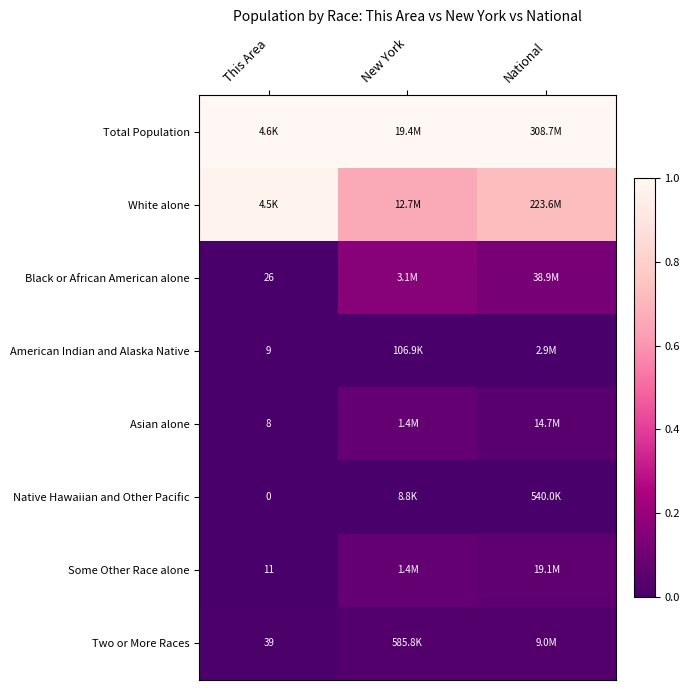

List the series in order of their peak value, highest first.

Total Population, White alone, Black or African American alone, Some Other Race alone, Asian alone, Two or More Races, American Indian and Alaska Native, Native Hawaiian and Other Pacific